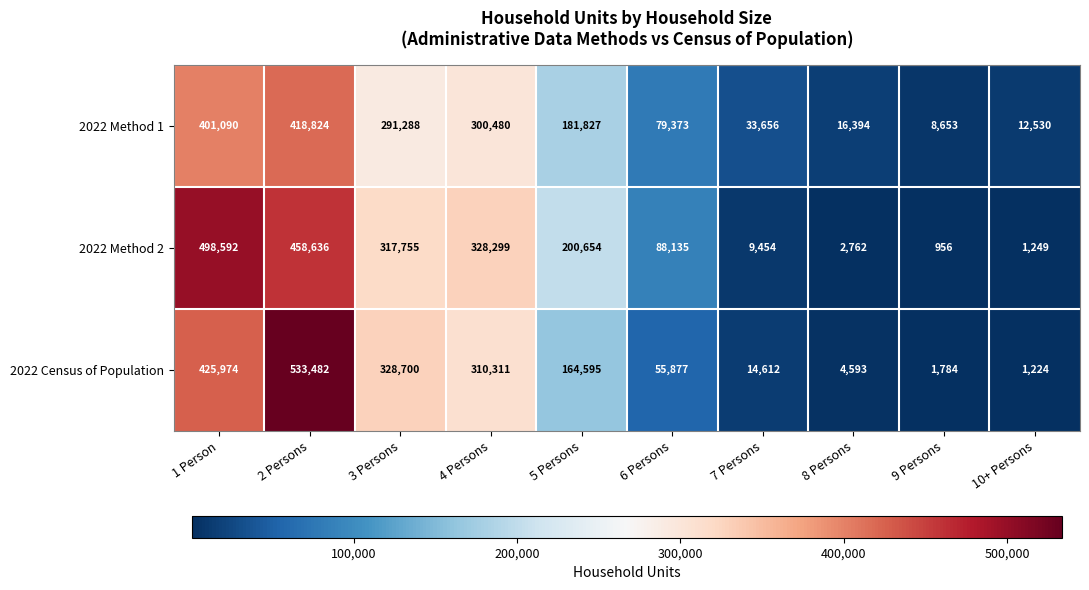

Which series has the largest total across all categories?

2022 Method 2